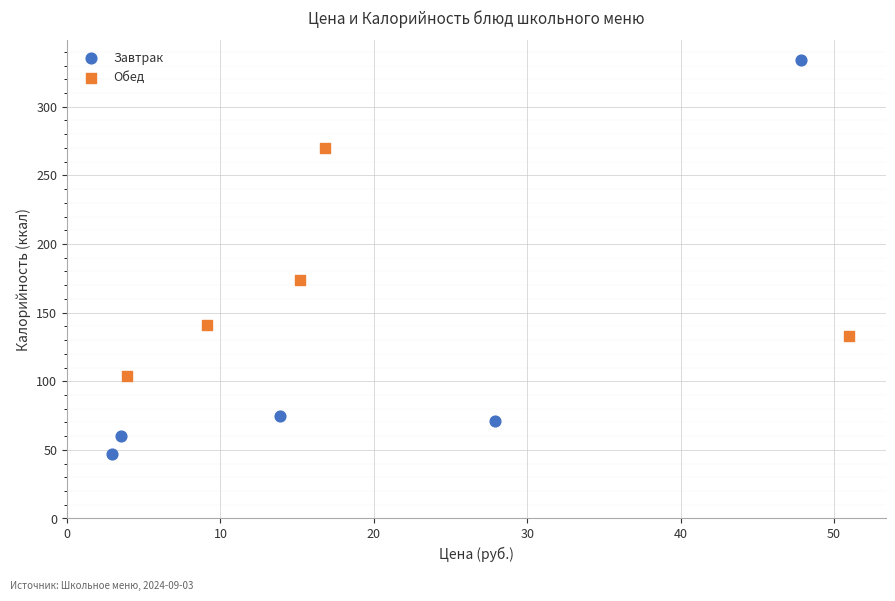

Which series has the widest spread of Y values?

Завтрак